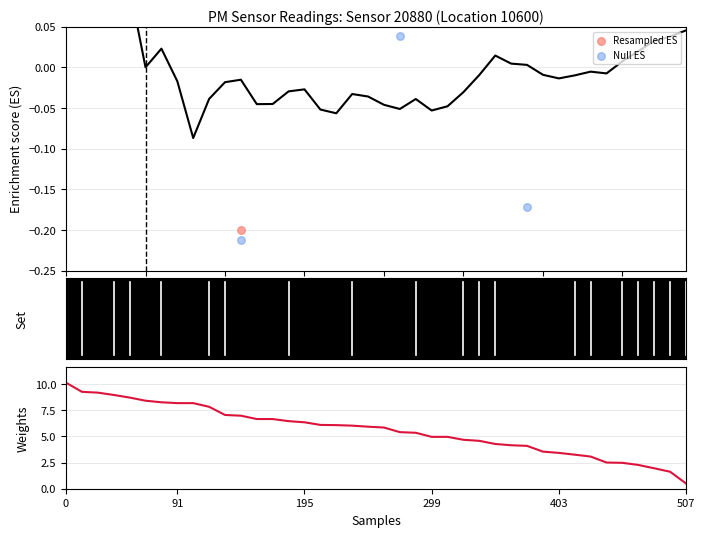

Which series contains the highest Y value?

Weights